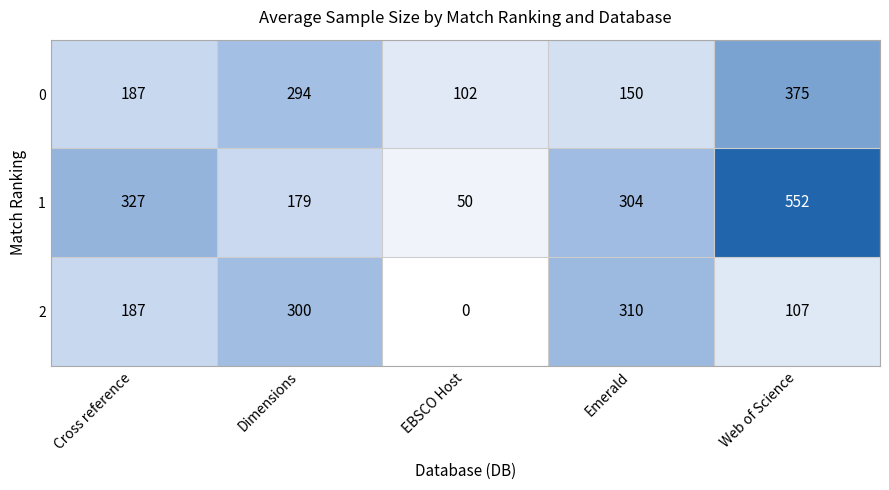

Count the number of data series in this chart.

3